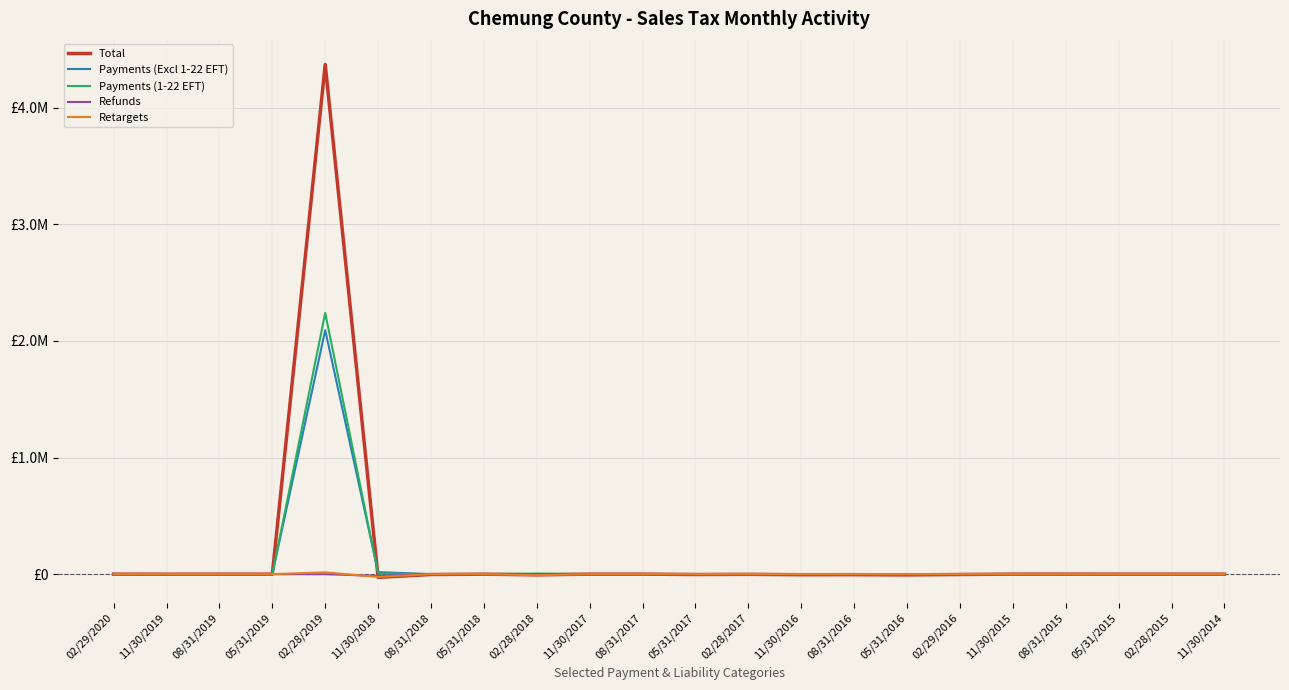

What is the difference between the second highest and second lowest values in the Retargets series?

9582.3